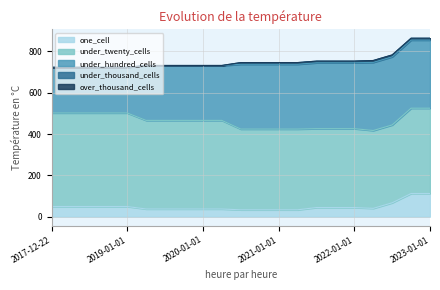

What value does the one_cell series have at 2022-04-01?

40